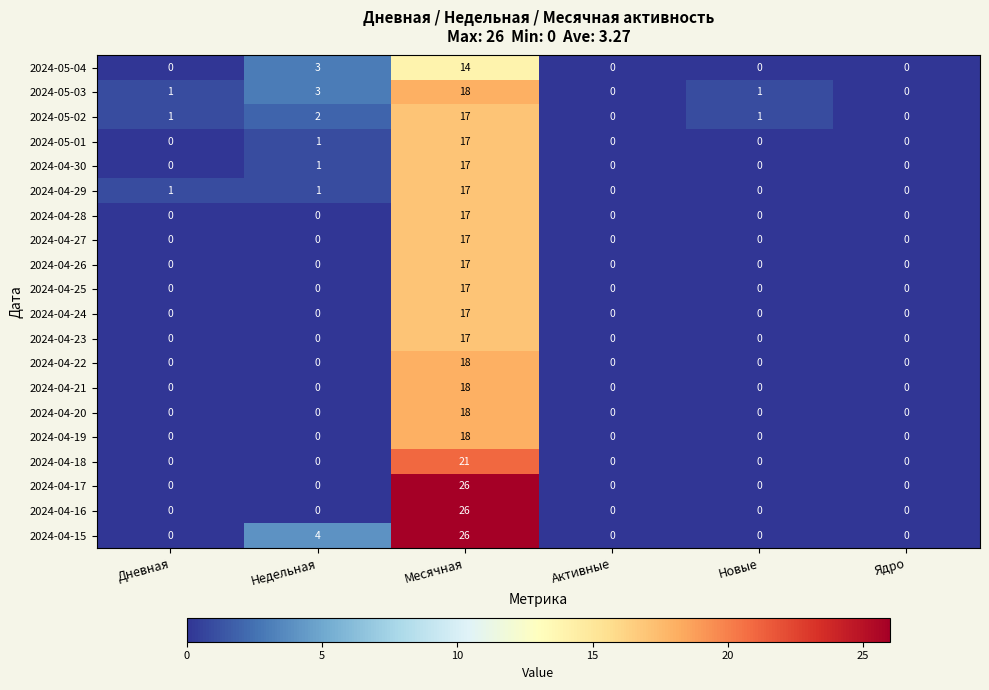

What is the average value of the 2024-04-27 series?

3